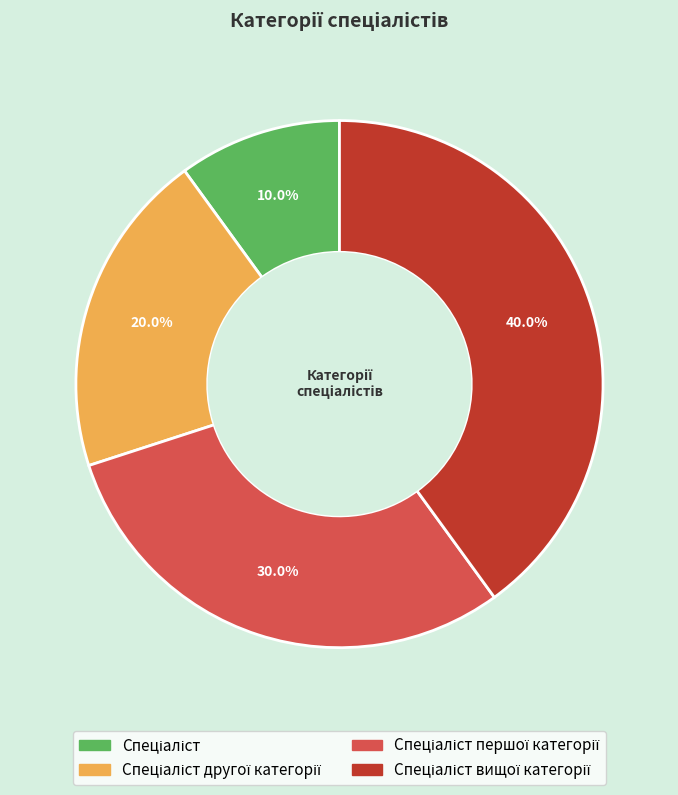

Is there a majority slice in this chart?

No